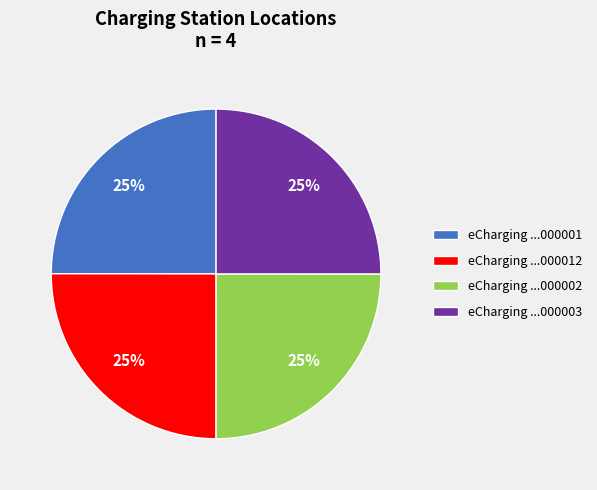

To the nearest percent, what percentage of the pie is eCharging ...000001?

25%